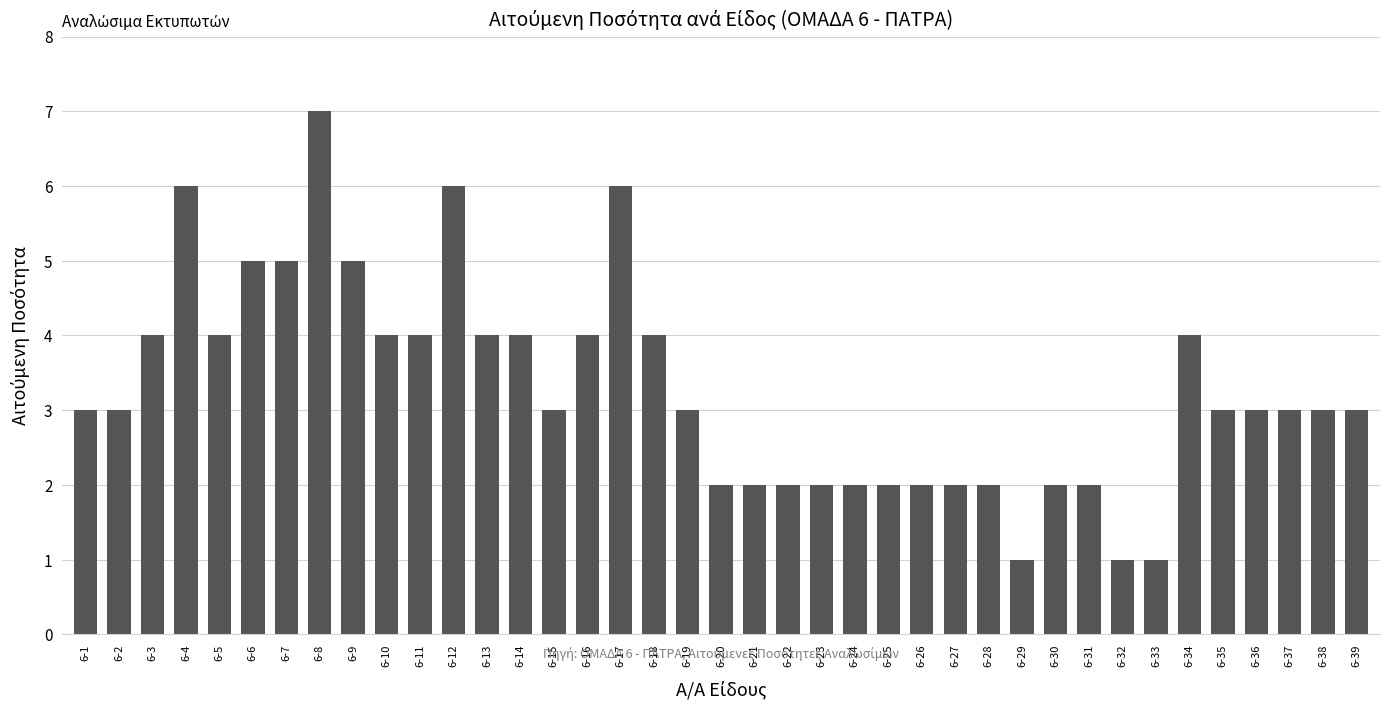

What is the difference between the maximum and second lowest values?

6